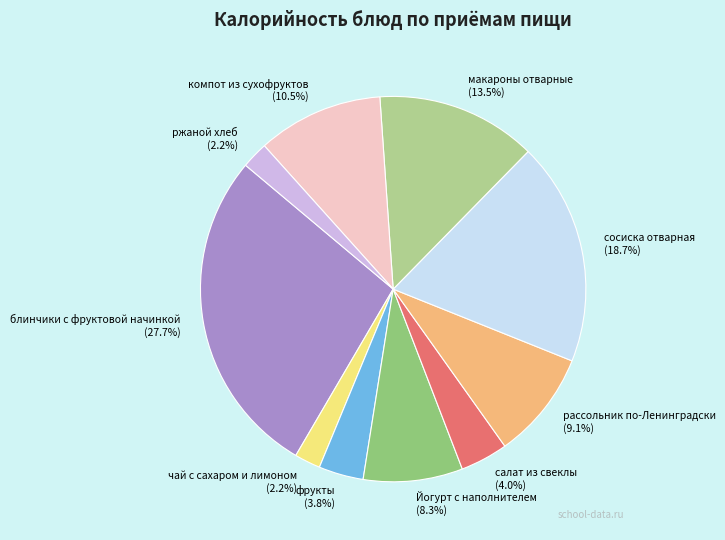

What percentage is the блинчики с фруктовой начинкой slice, to the nearest percent?

28%